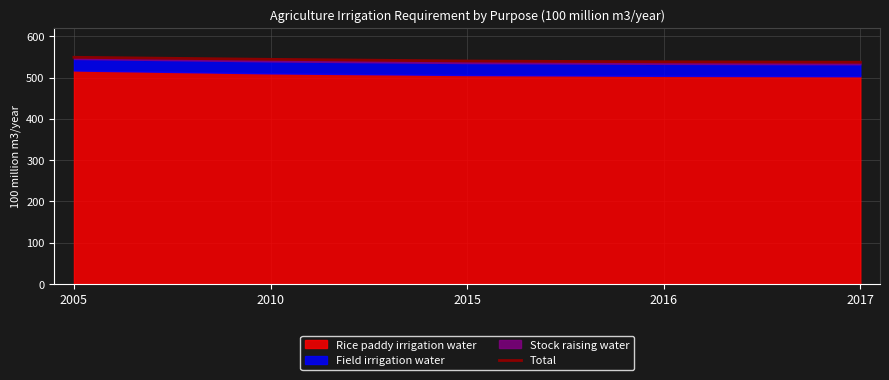

How many lines are shown in the chart?

1